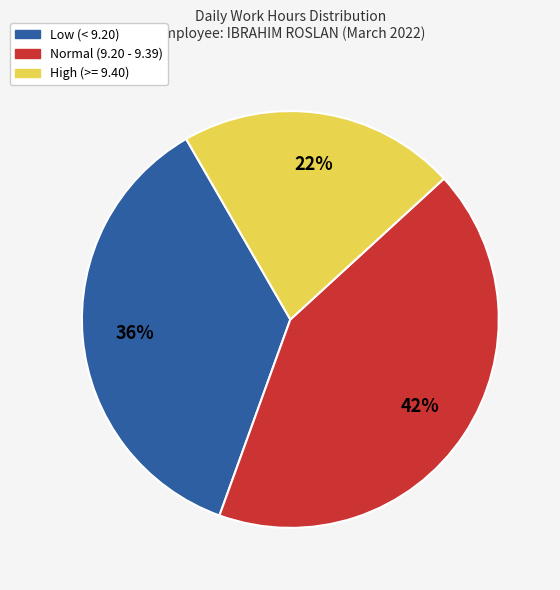

Is there a majority slice in this chart?

No